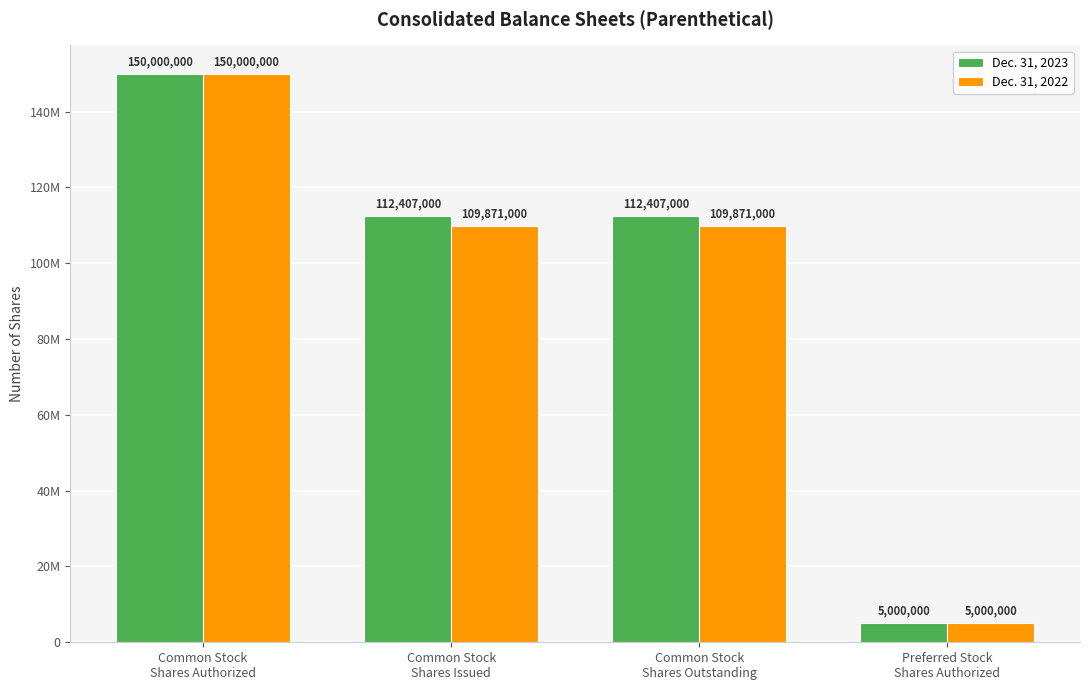

What are all the series names shown in the legend?

Dec. 31, 2023, Dec. 31, 2022